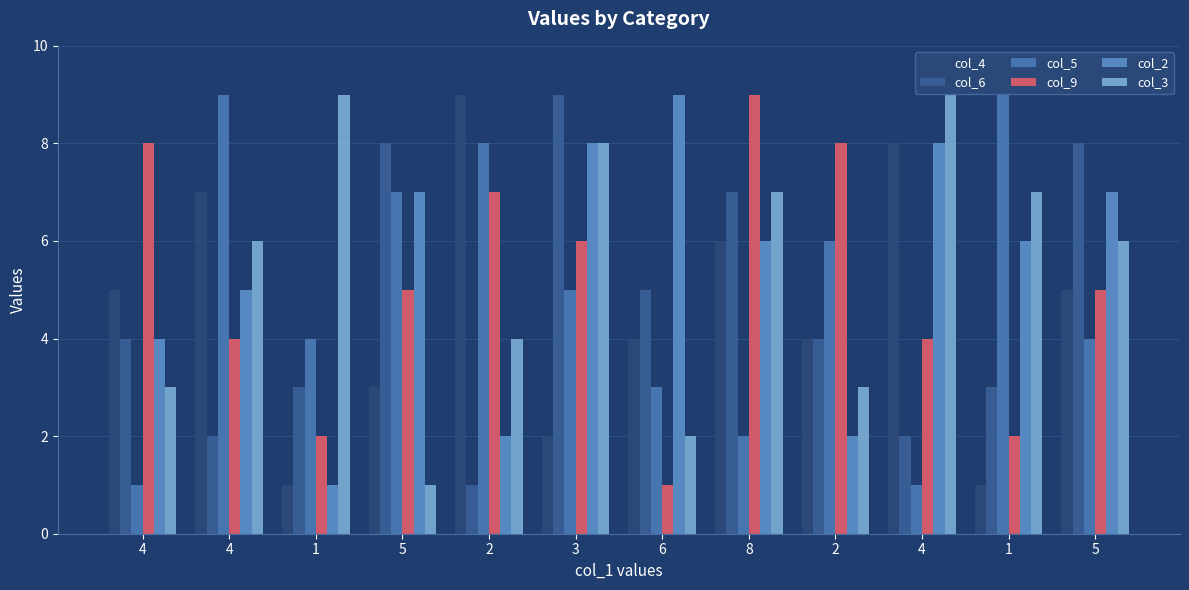

Is it true that col_6 equals 6 at 4?

False